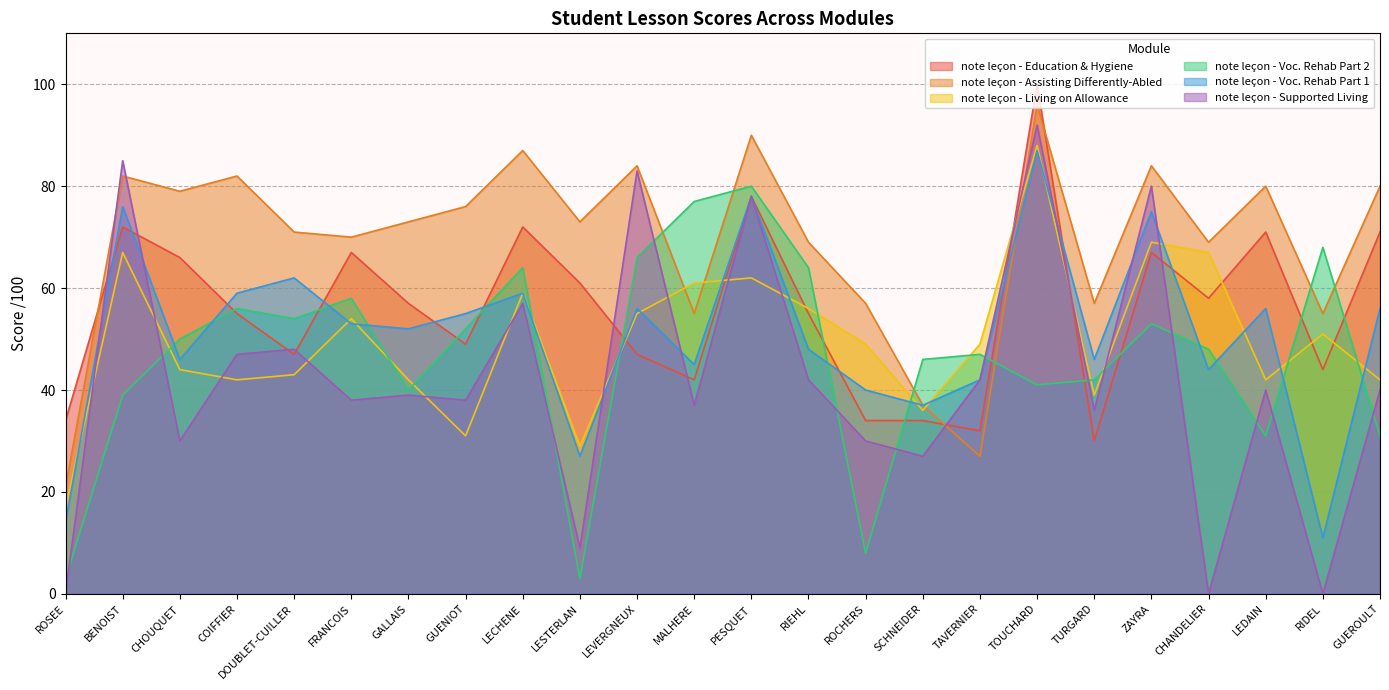

Rank the series at GUEROULT from highest to lowest value.

note leçon - Assisting Differently-Abled, note leçon - Education & Hygiene, note leçon - Voc. Rehab Part 1, note leçon - Living on Allowance, note leçon - Supported Living, note leçon - Voc. Rehab Part 2